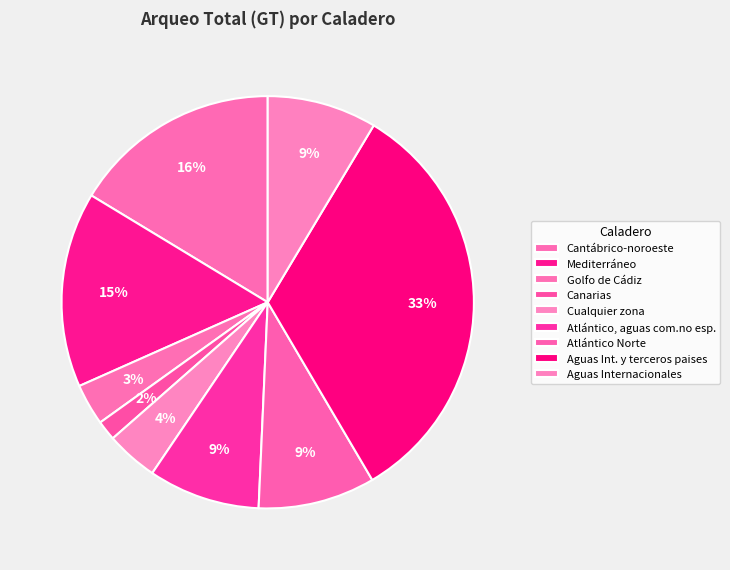

What is the change in value from Atlántico Norte to Aguas Int. y terceros paises?

+77688.0